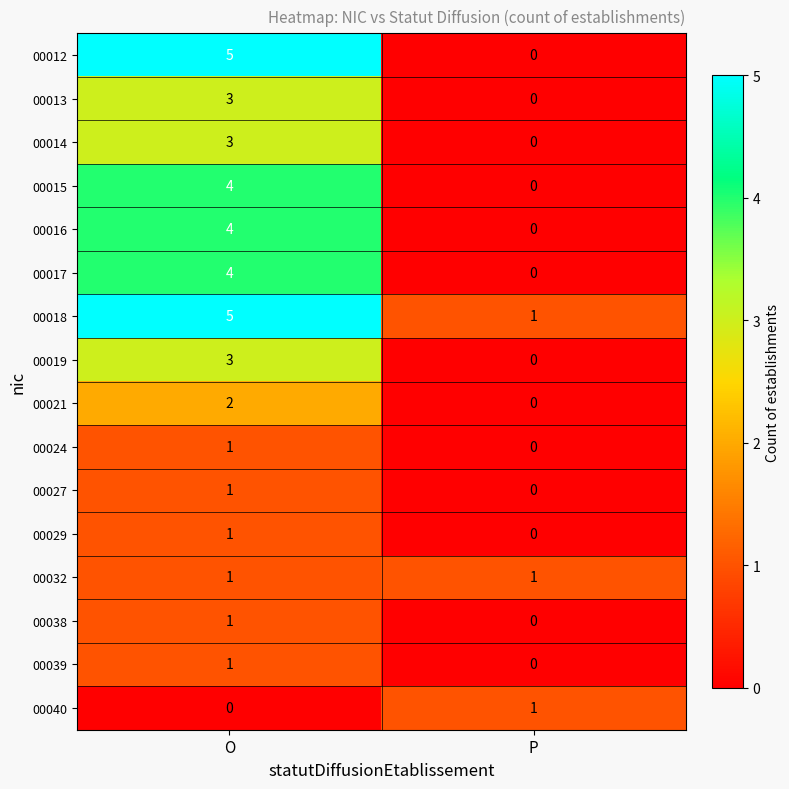

How many data points does each series have?

2